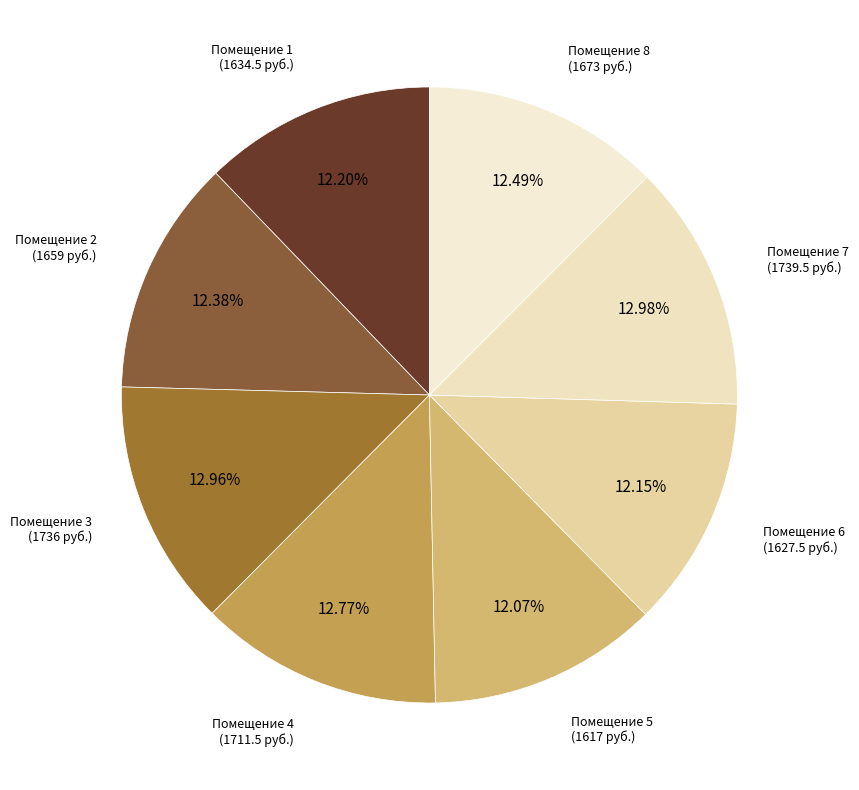

Count the number of slices in the pie.

8